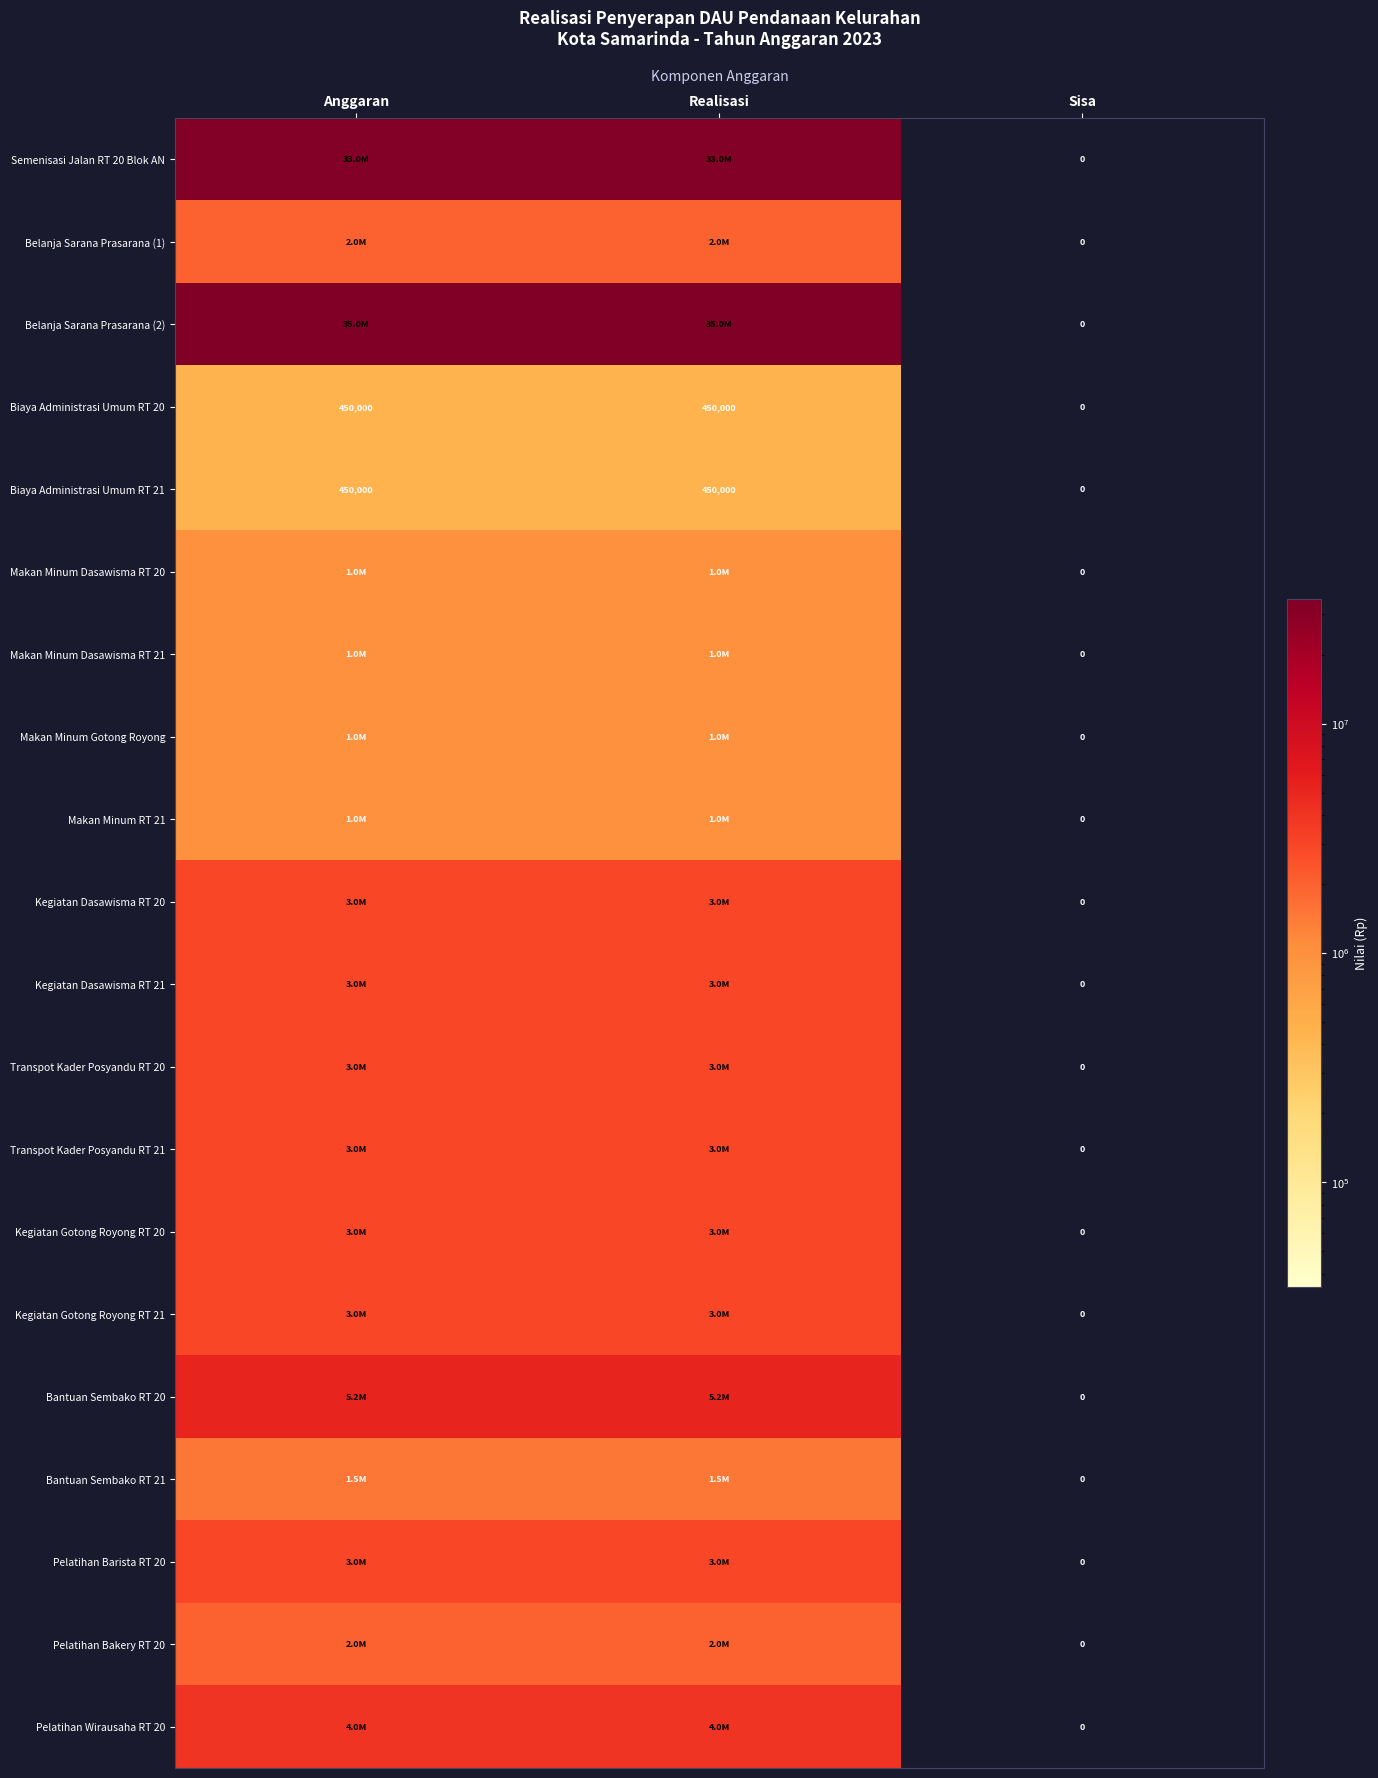

How many categories are shown in the chart?

3